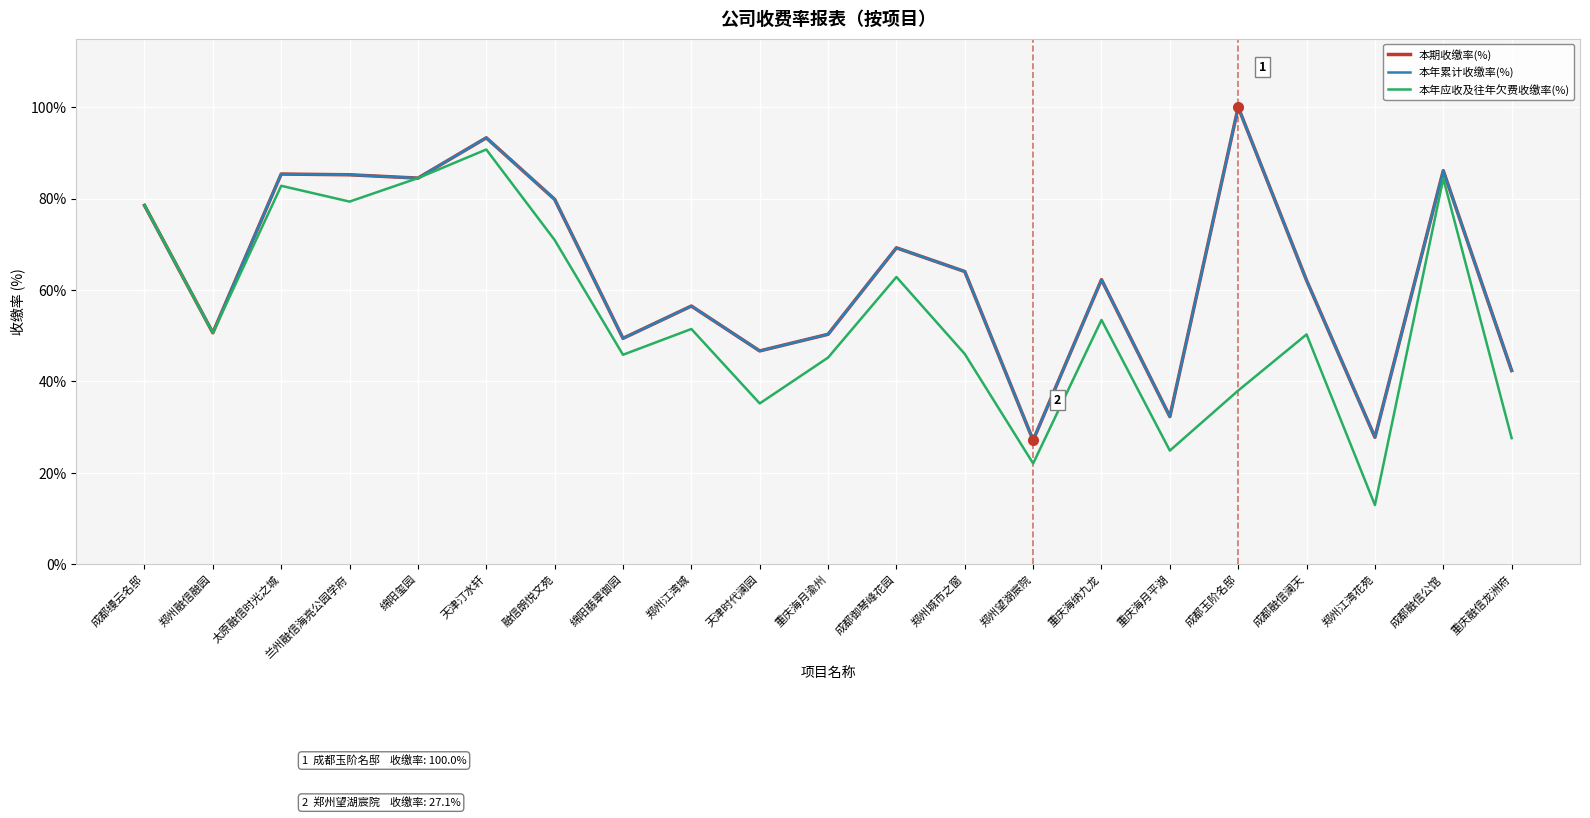

What is the smallest value displayed?

12.9